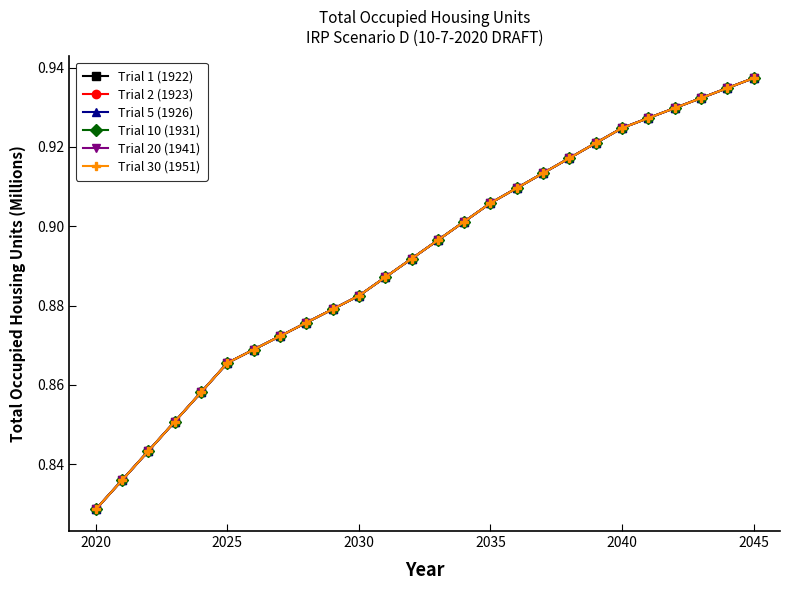

Reading left to right, extract all data points from this chart.

Trial 1 (1922): 0.8	0.8	0.8	0.9	0.9	0.9	0.9	0.9	0.9	0.9	0.9	0.9	0.9	0.9	0.9	0.9	0.9	0.9	0.9	0.9	0.9	0.9	0.9	0.9	0.9	0.9
Trial 2 (1923): 0.8	0.8	0.8	0.9	0.9	0.9	0.9	0.9	0.9	0.9	0.9	0.9	0.9	0.9	0.9	0.9	0.9	0.9	0.9	0.9	0.9	0.9	0.9	0.9	0.9	0.9
Trial 5 (1926): 0.8	0.8	0.8	0.9	0.9	0.9	0.9	0.9	0.9	0.9	0.9	0.9	0.9	0.9	0.9	0.9	0.9	0.9	0.9	0.9	0.9	0.9	0.9	0.9	0.9	0.9
Trial 10 (1931): 0.8	0.8	0.8	0.9	0.9	0.9	0.9	0.9	0.9	0.9	0.9	0.9	0.9	0.9	0.9	0.9	0.9	0.9	0.9	0.9	0.9	0.9	0.9	0.9	0.9	0.9
Trial 20 (1941): 0.8	0.8	0.8	0.9	0.9	0.9	0.9	0.9	0.9	0.9	0.9	0.9	0.9	0.9	0.9	0.9	0.9	0.9	0.9	0.9	0.9	0.9	0.9	0.9	0.9	0.9
Trial 30 (1951): 0.8	0.8	0.8	0.9	0.9	0.9	0.9	0.9	0.9	0.9	0.9	0.9	0.9	0.9	0.9	0.9	0.9	0.9	0.9	0.9	0.9	0.9	0.9	0.9	0.9	0.9